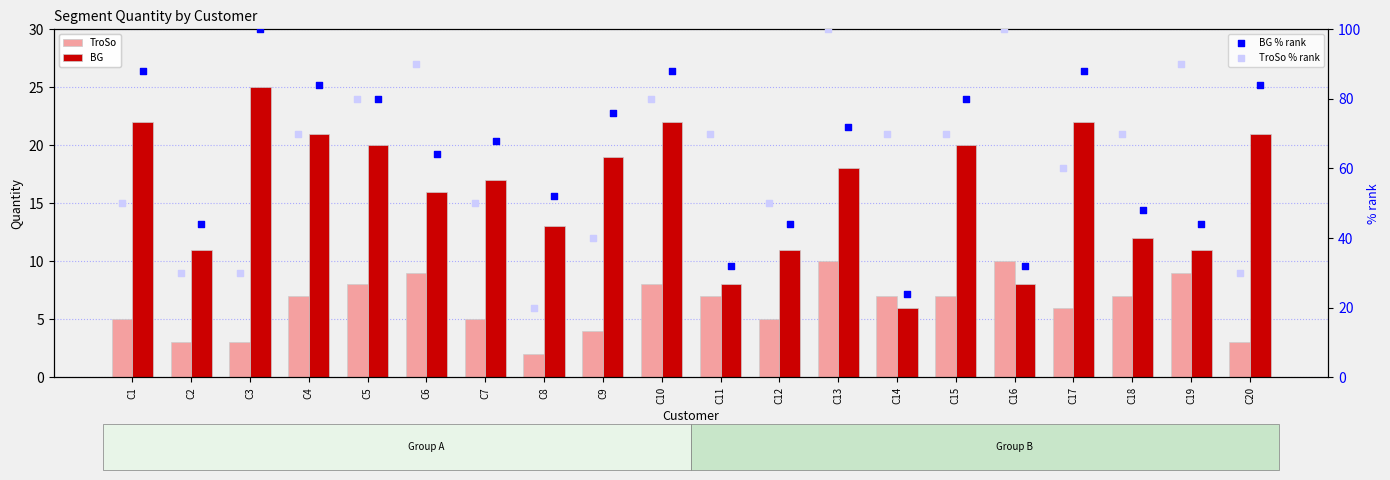

Which series has the widest spread of Y values?

TroSo % rank